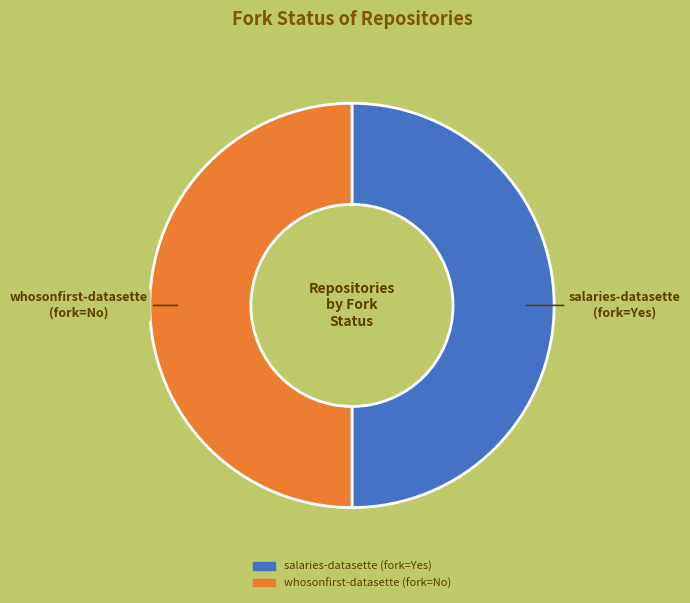

The whosonfirst-datasette slice represents 36% of the pie. True or false?

False